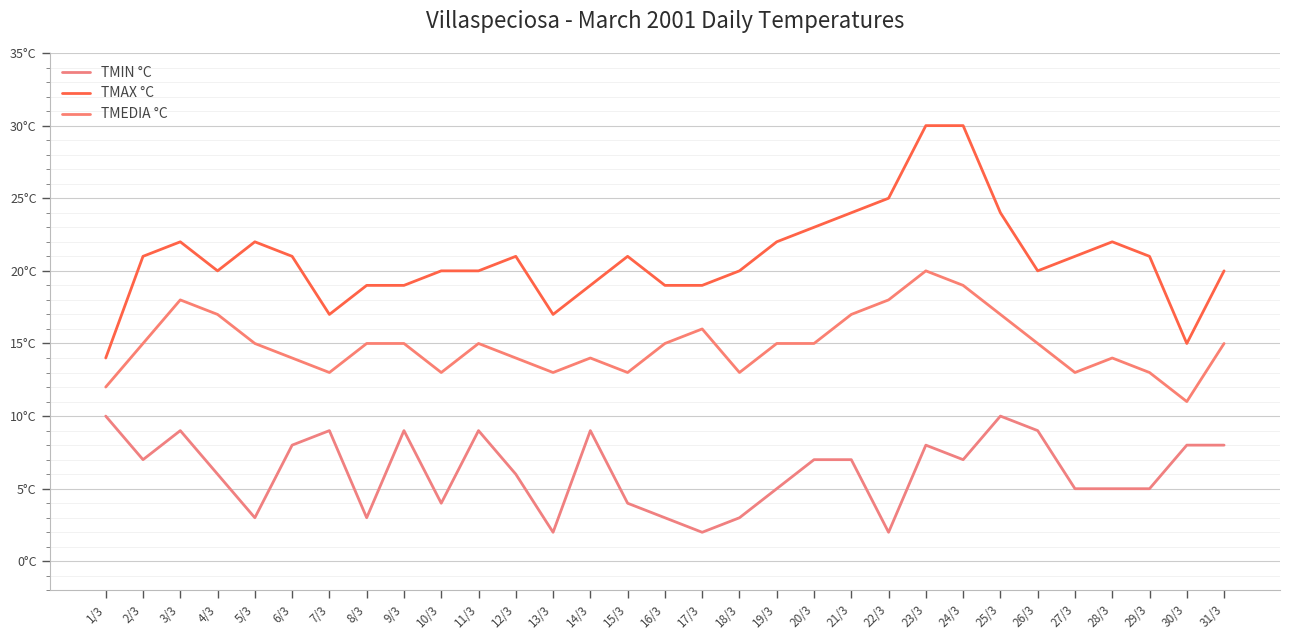

Which has a higher value, 9/3 or 24/3?

9/3